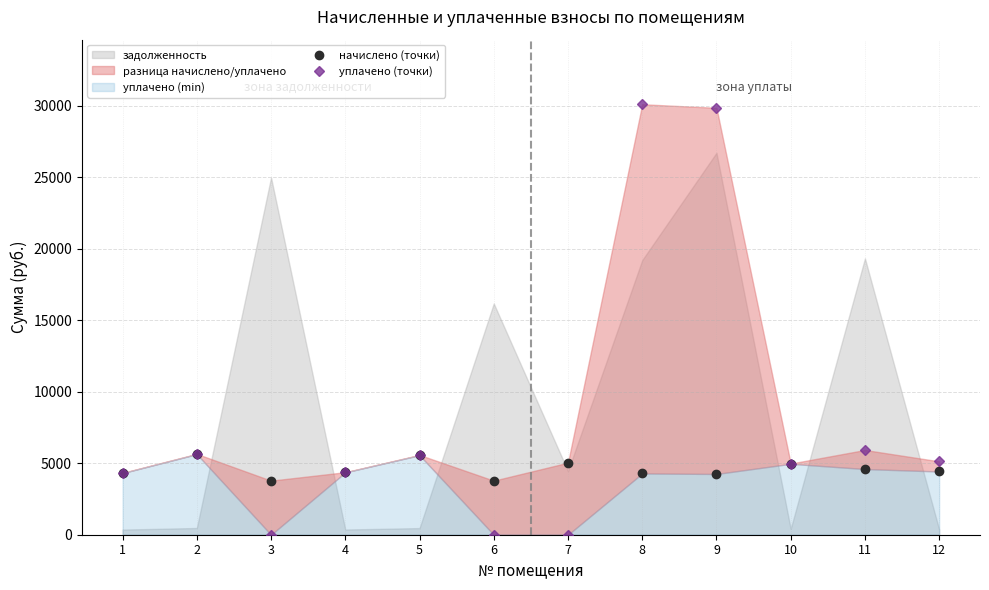

What is the difference between the second highest and minimum values in the уплачено (точки) series?

29843.0